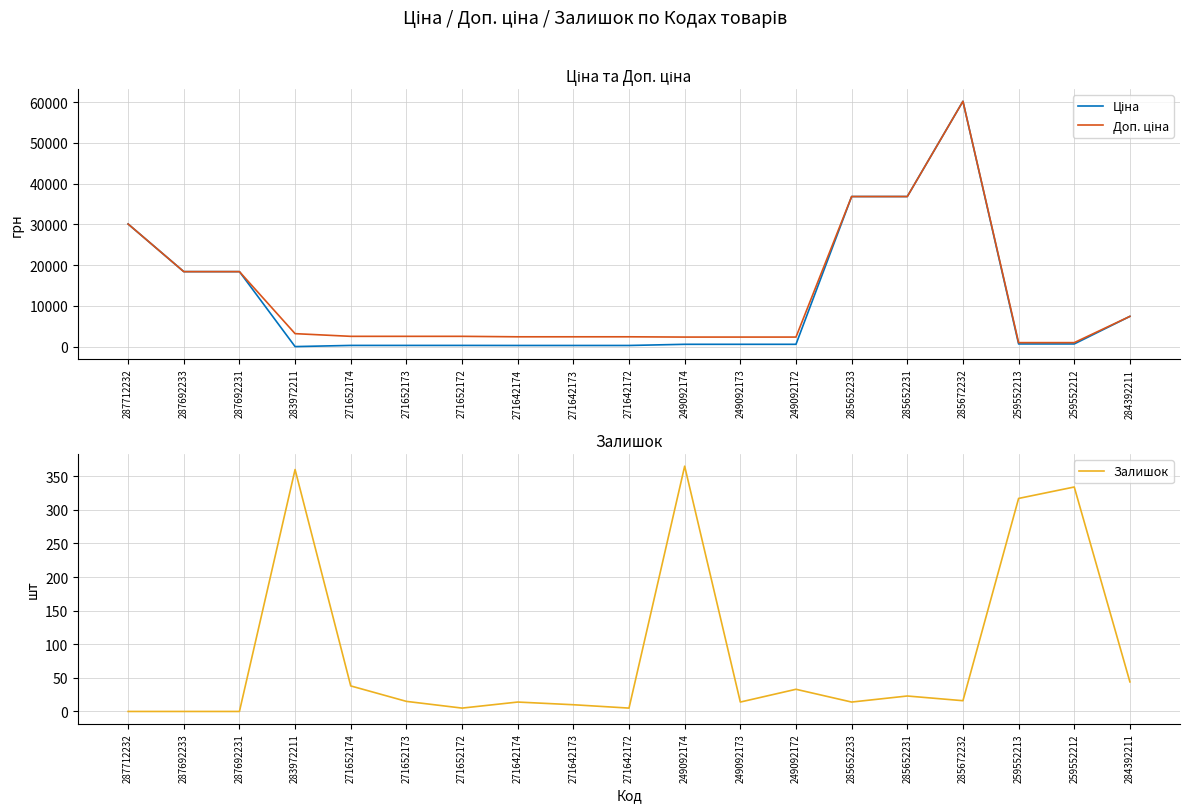

What is the value of the Ціна point at the 3rd from the left?

18420.9